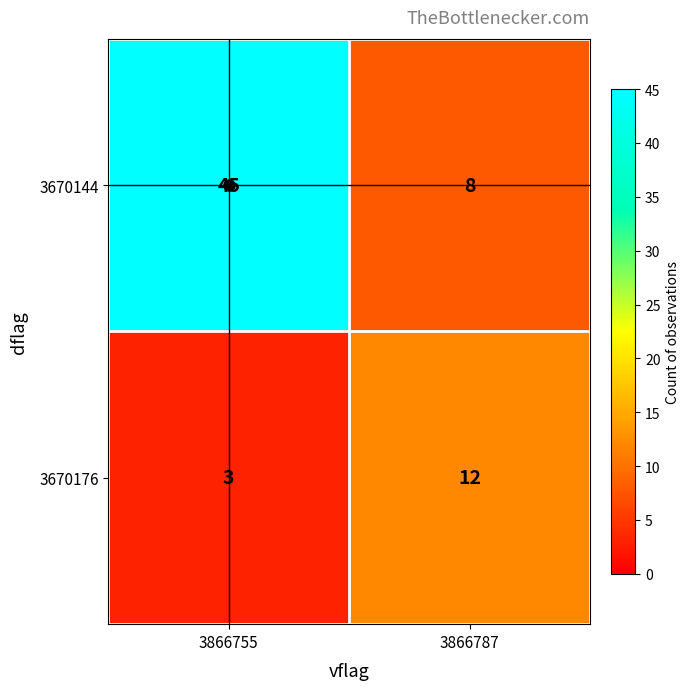

The 3670144 series shows 8 at 3866787. True or false?

True